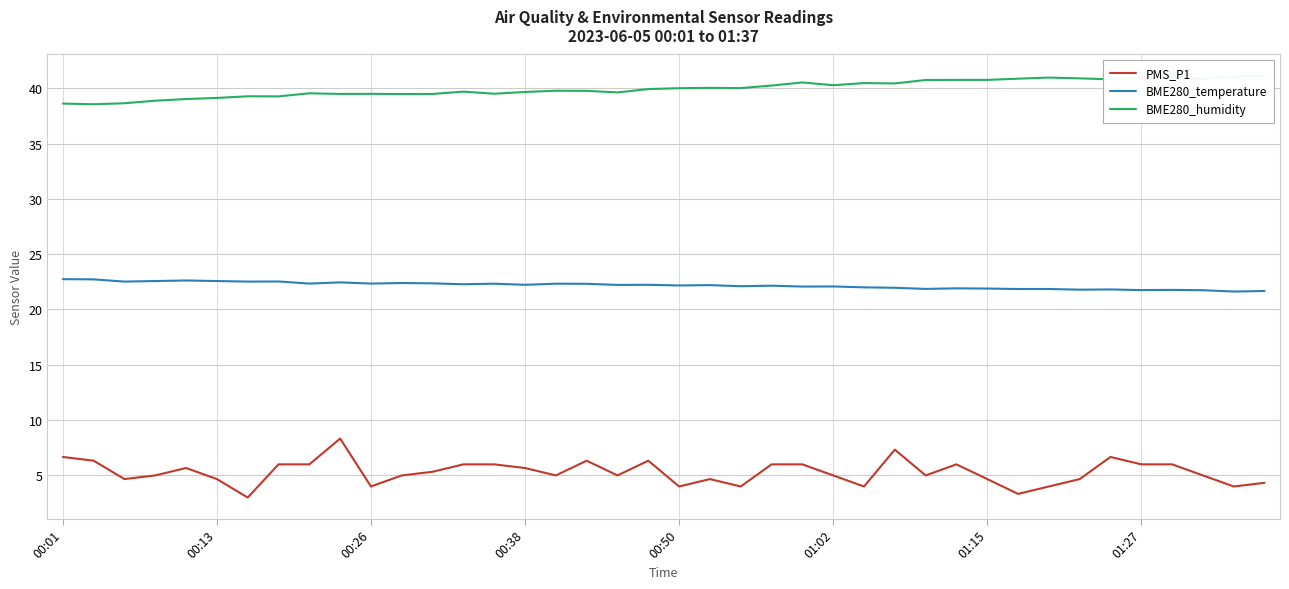

What is the total value across all series at 27?

69.7